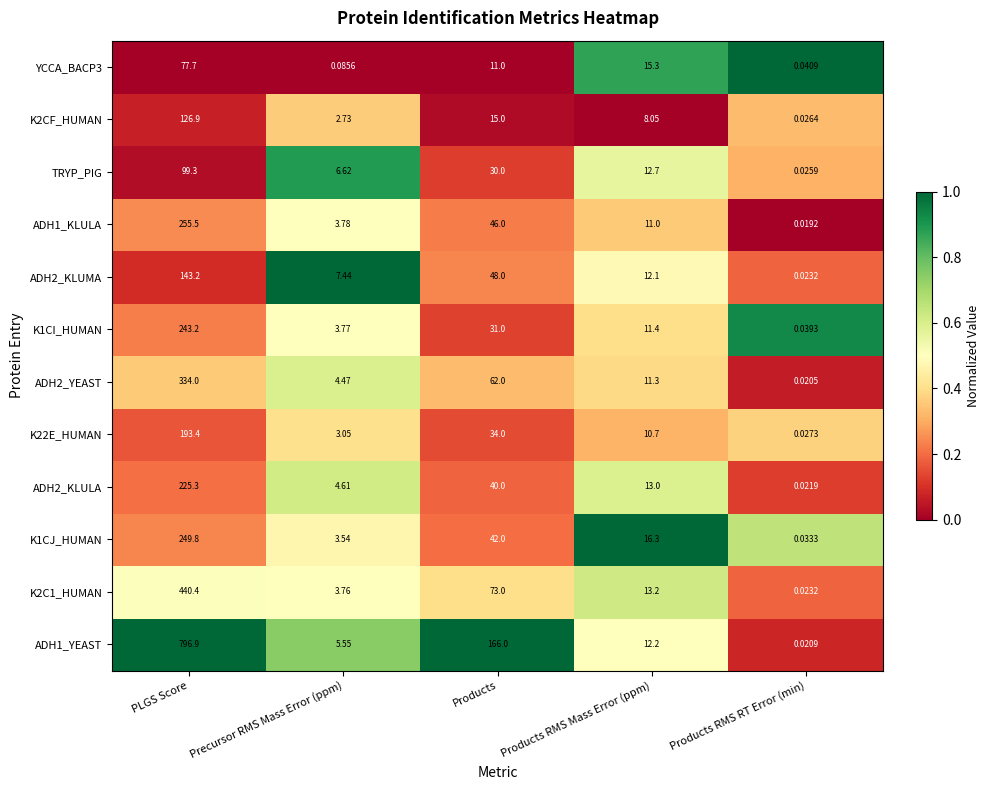

At which label does K1CI_HUMAN first exceed 11?

PLGS Score